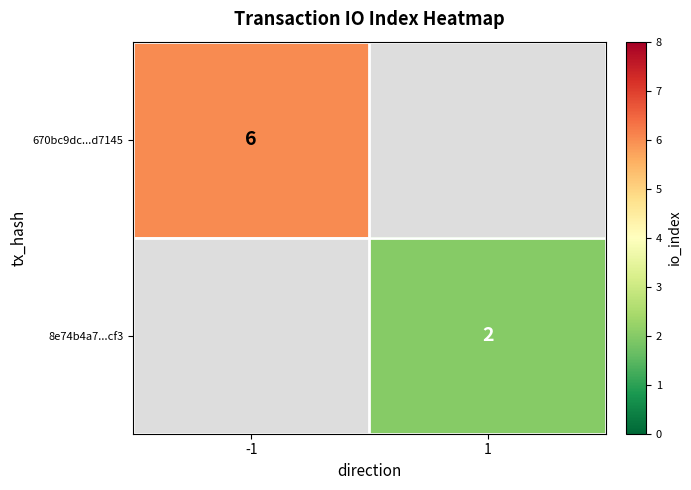

True or false: 670bc9dc...d7145 has a value of 10 at -1.

False